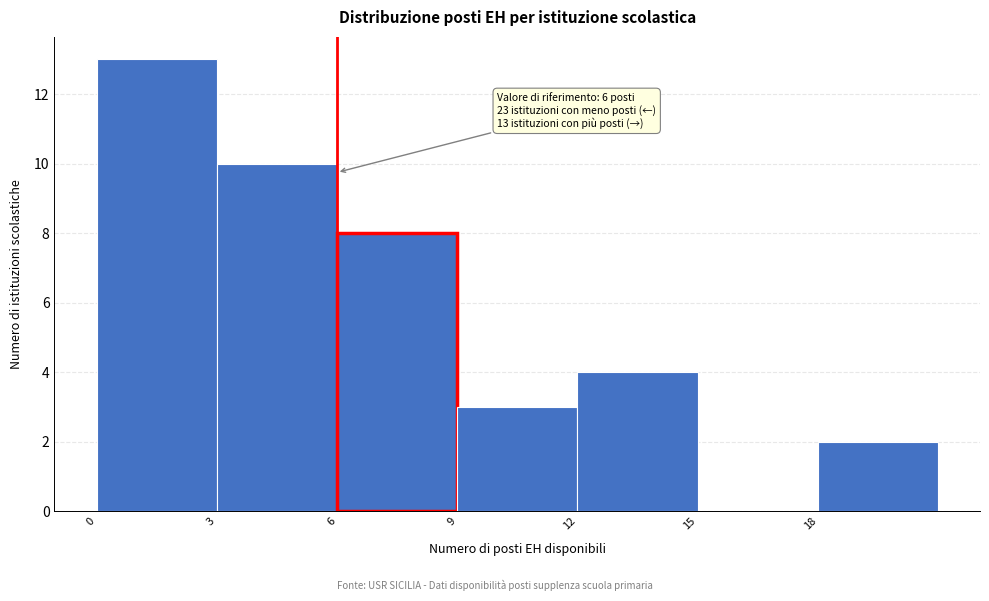

Over which range of the x-axis is the bar tallest?

0 to 3